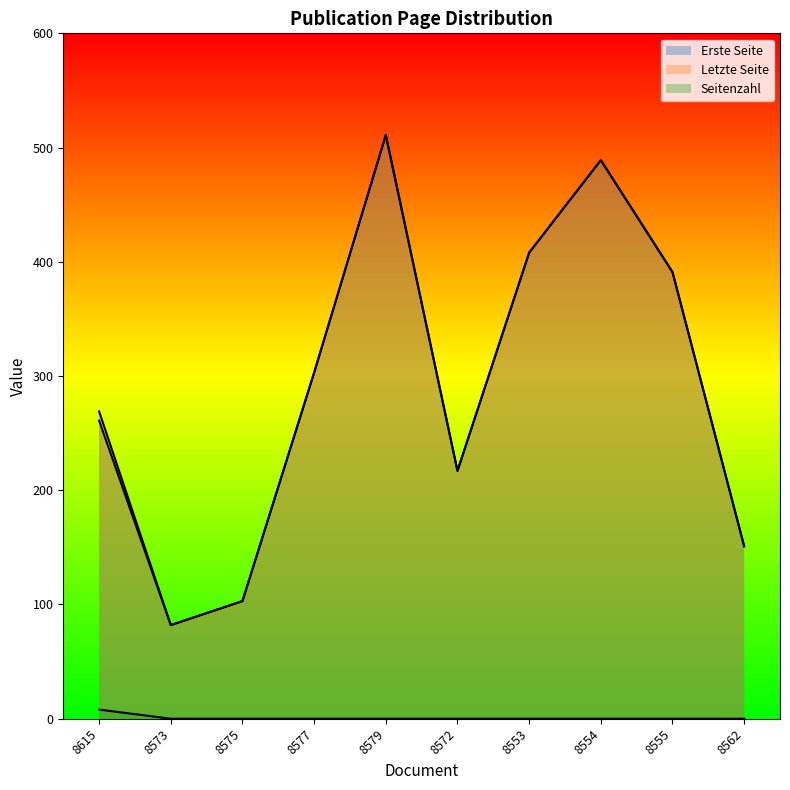

How many lines are shown in the chart?

3